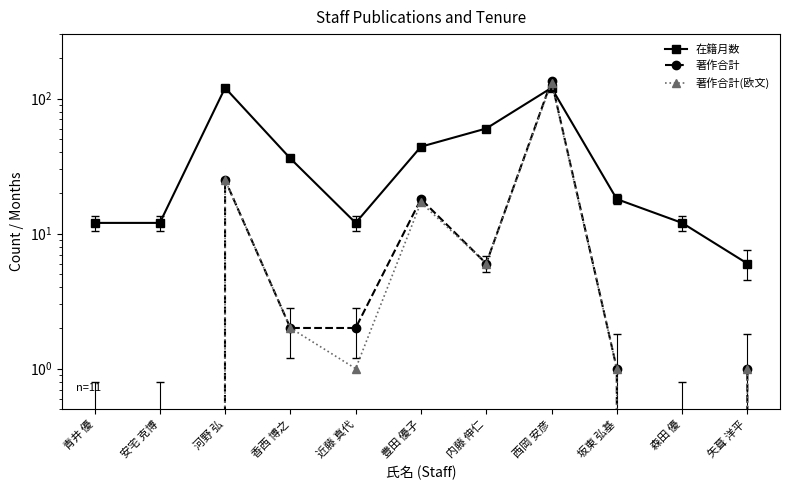

The value of 在籍月数 at 矢葺 洋平 is 4. True or false?

False